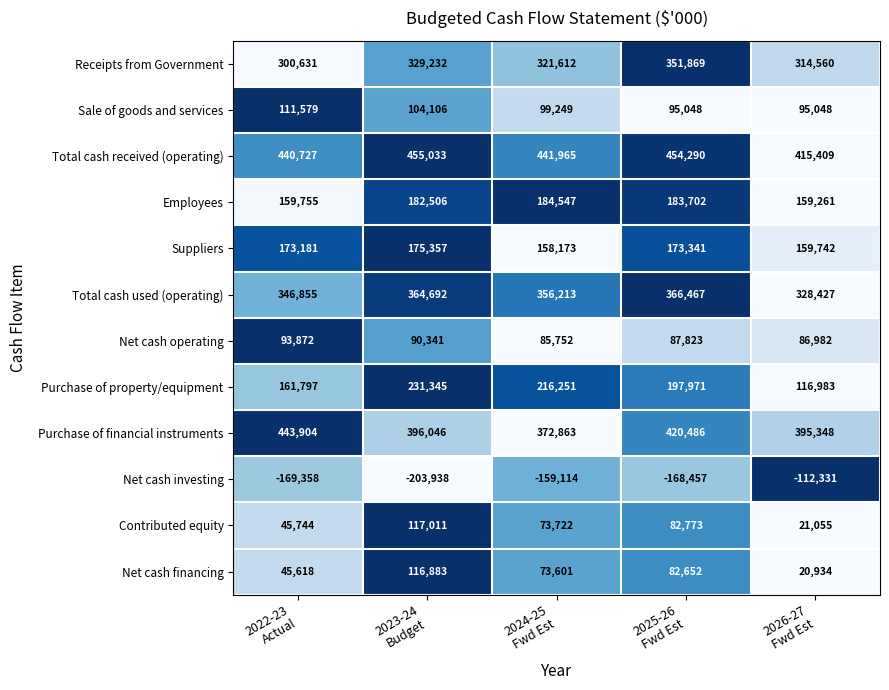

At how many categories does at least one series exceed 0?

5